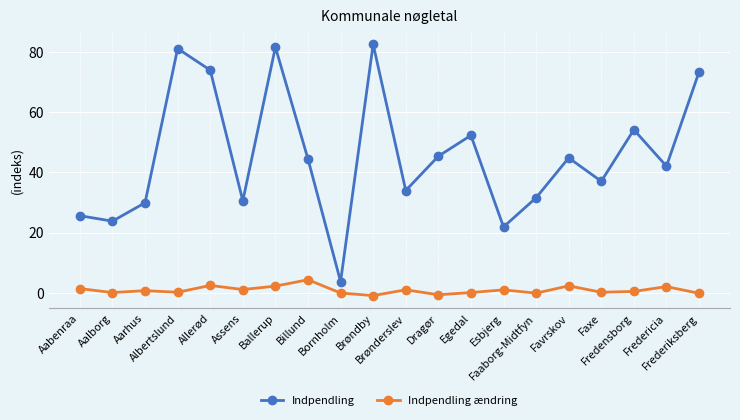

What is the value of the Indpendling point at the 2nd from the left?

23.8